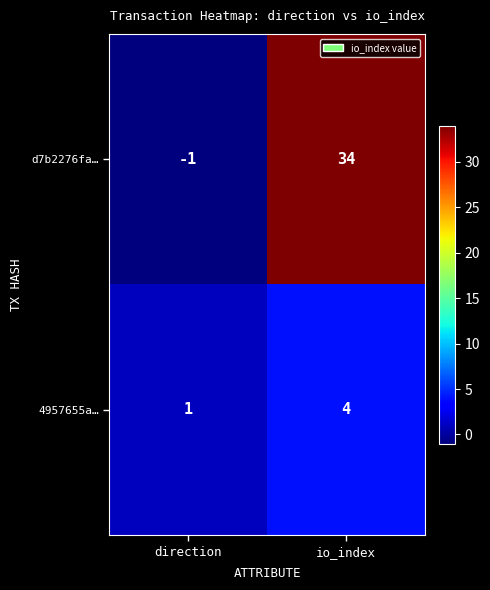

At which category is the sum across all series the highest?

io_index